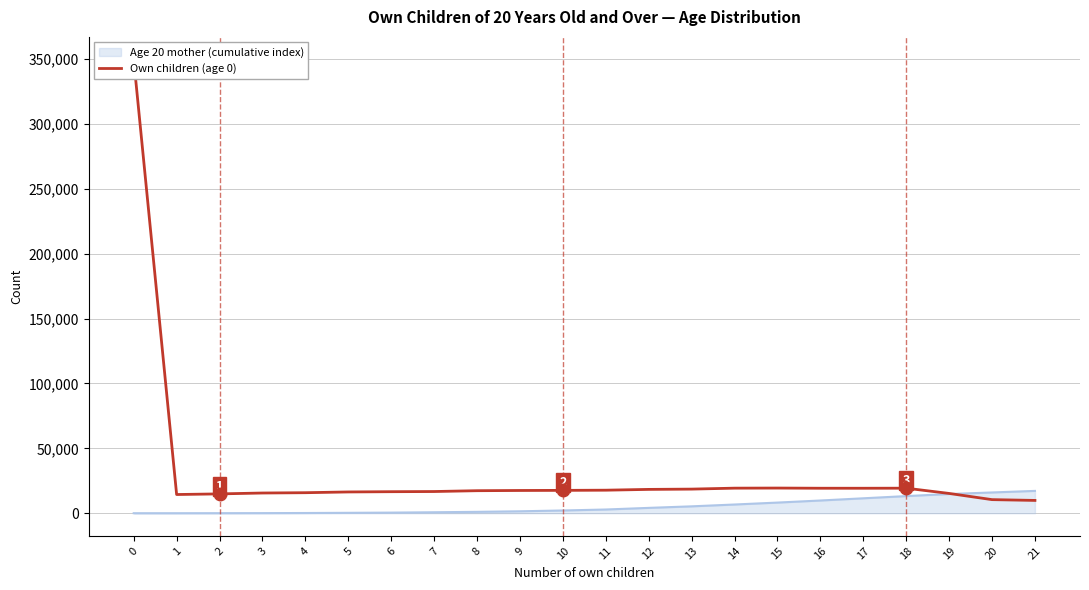

How many categories are shown in the chart?

22